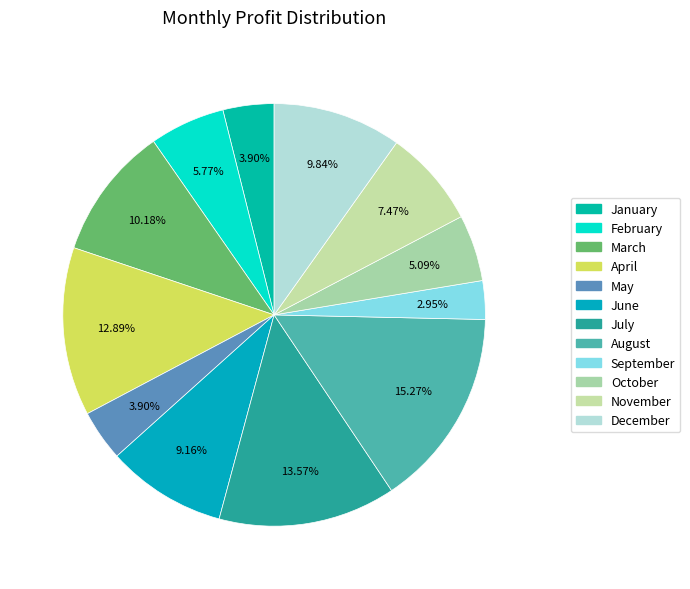

What percentage is the September slice, to the nearest percent?

3%